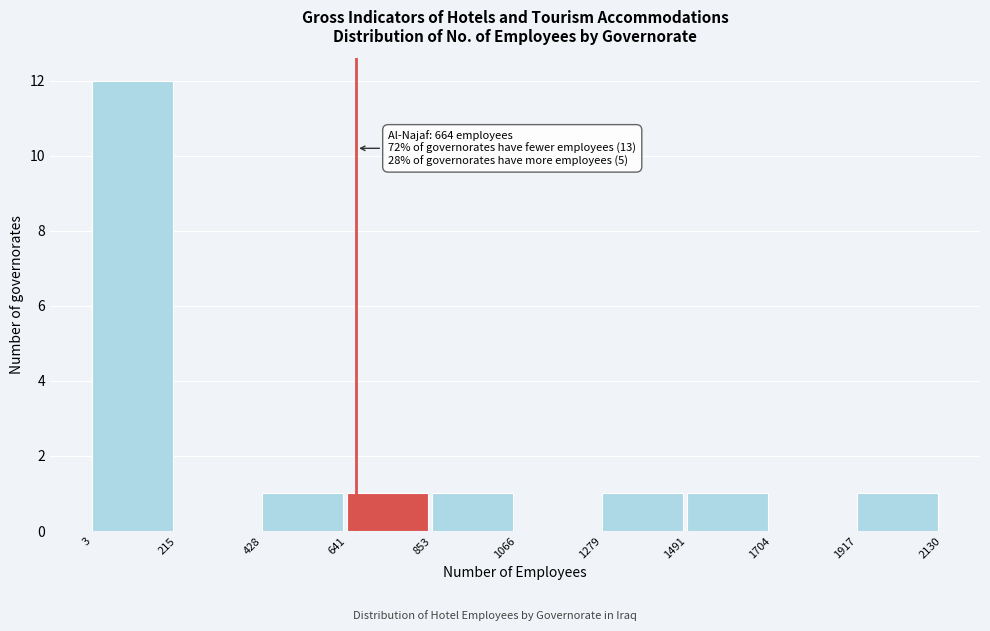

Over which range of the x-axis is the bar tallest?

3 to 215